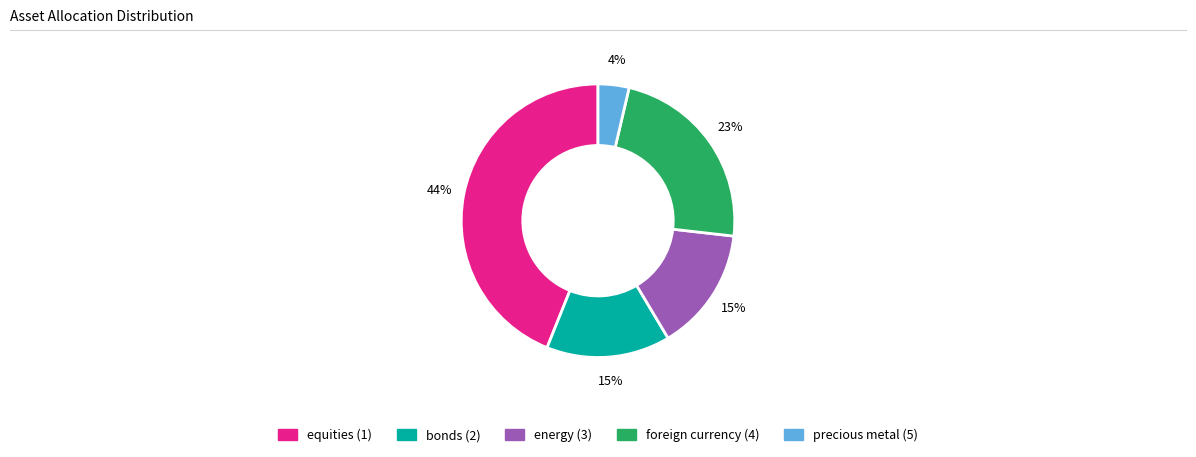

Do equities (1) and energy (3) together represent more than half of the pie?

Yes